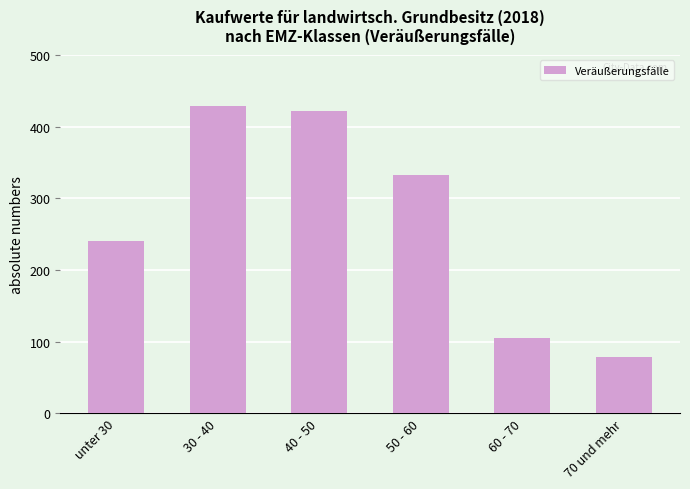

What is the sum of the values at 40 - 50 and 70 und mehr?

500